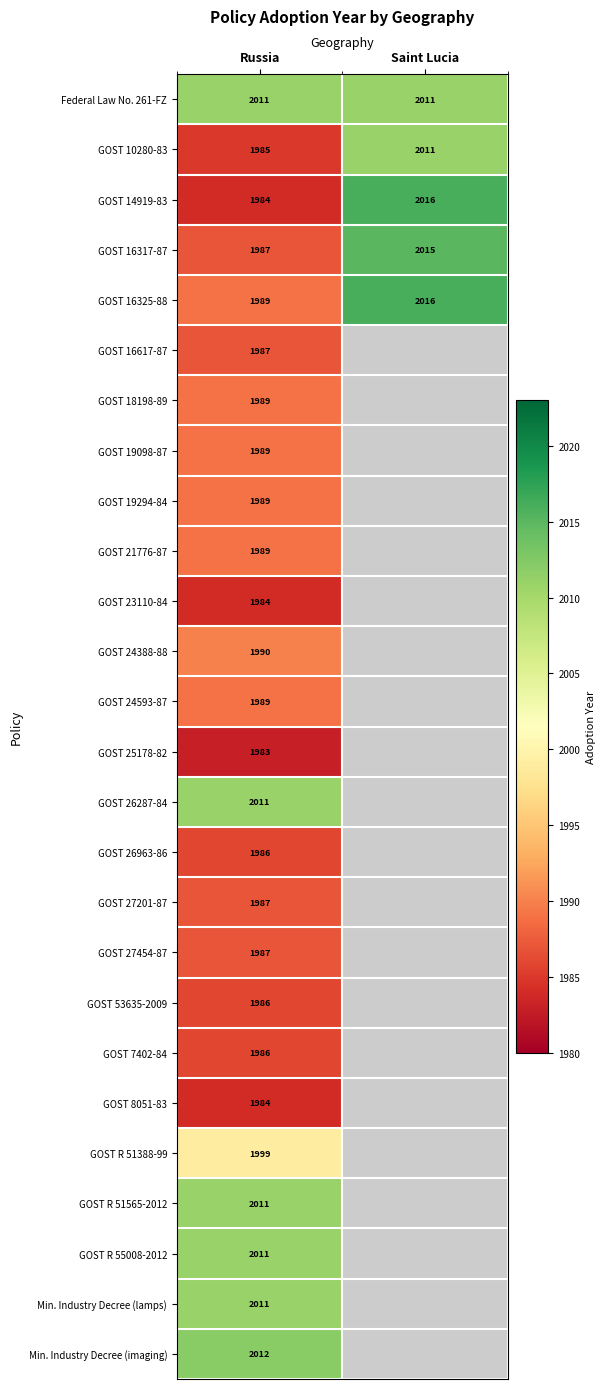

The GOST R 51388-99 series shows 1999 at Russia. True or false?

True